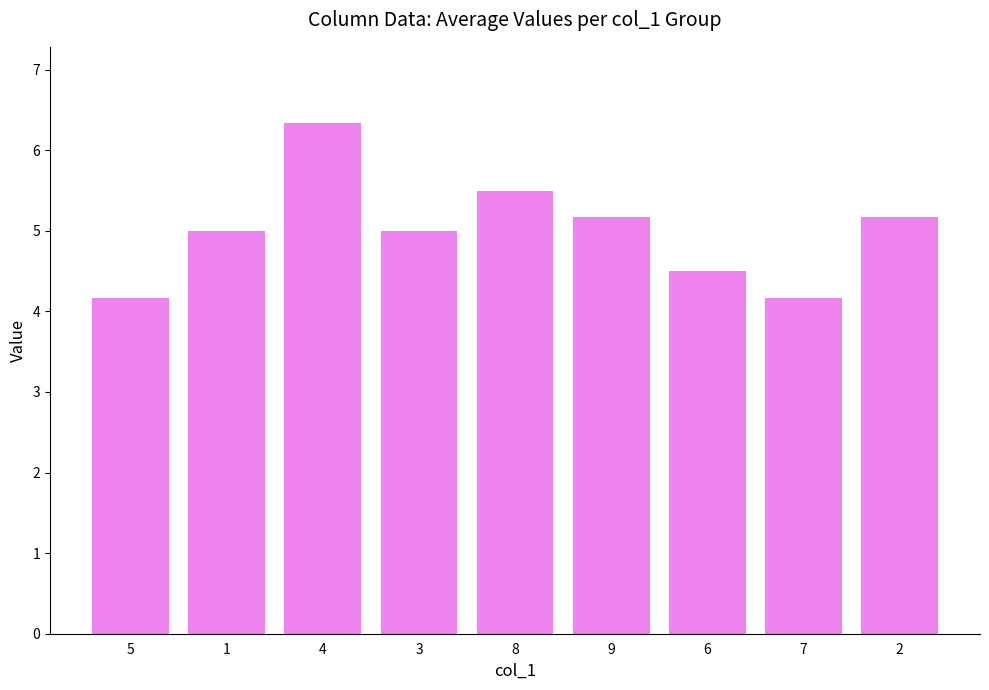

What is the minimum value shown in the chart?

4.2